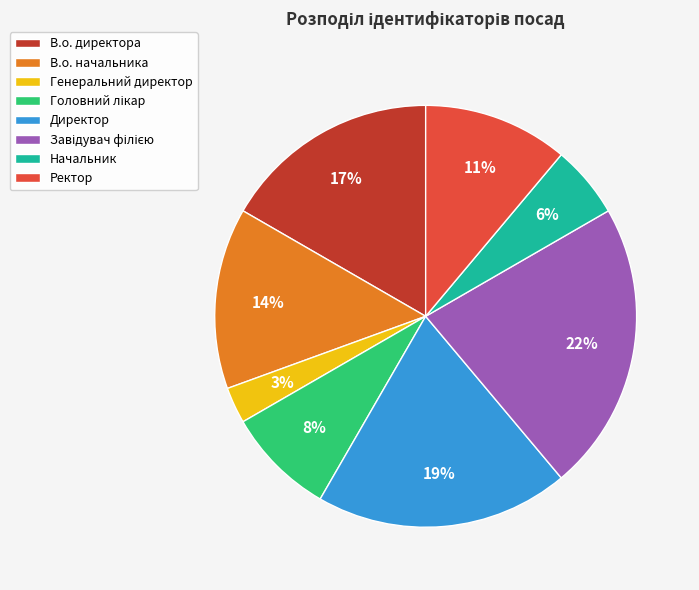

Combined, do В.о. директора and Директор account for over 50%?

No